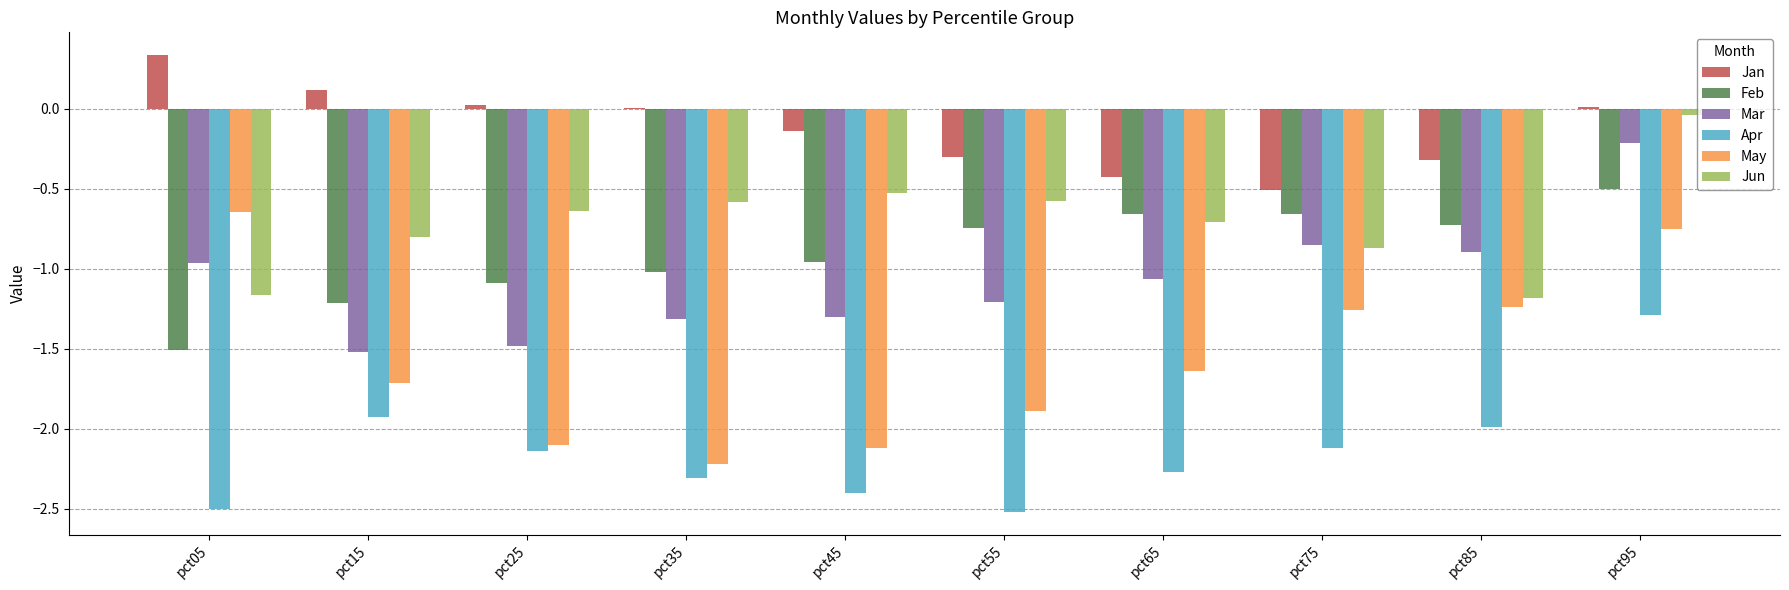

What are all the series names shown in the legend?

Jan, Feb, Mar, Apr, May, Jun